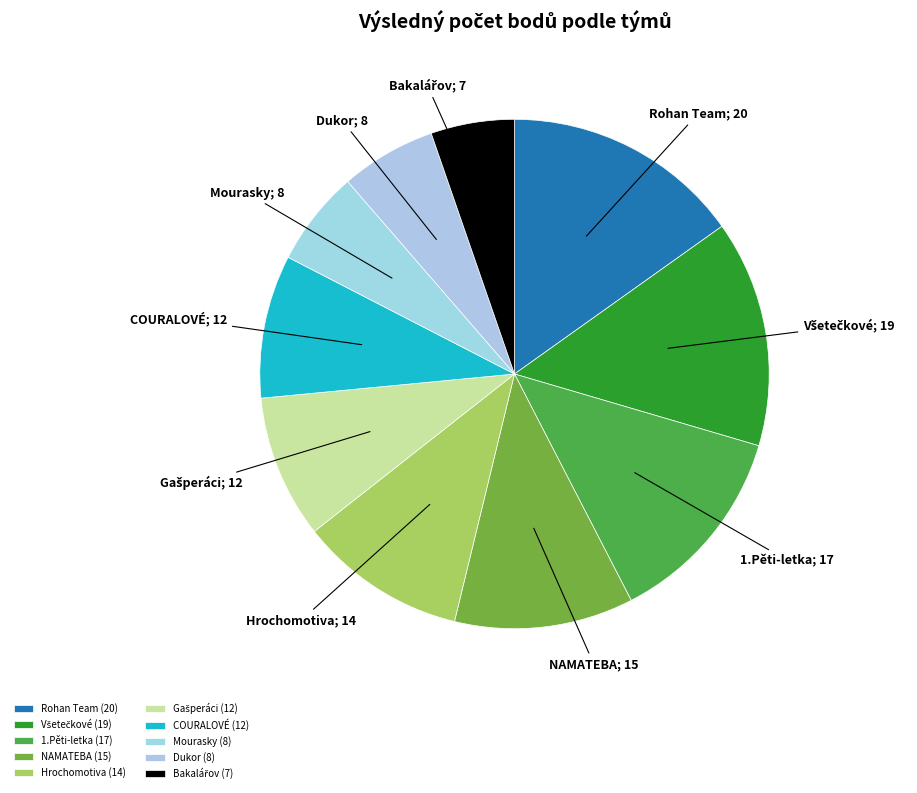

Is it true that Hrochomotiva is 11% of the pie?

True